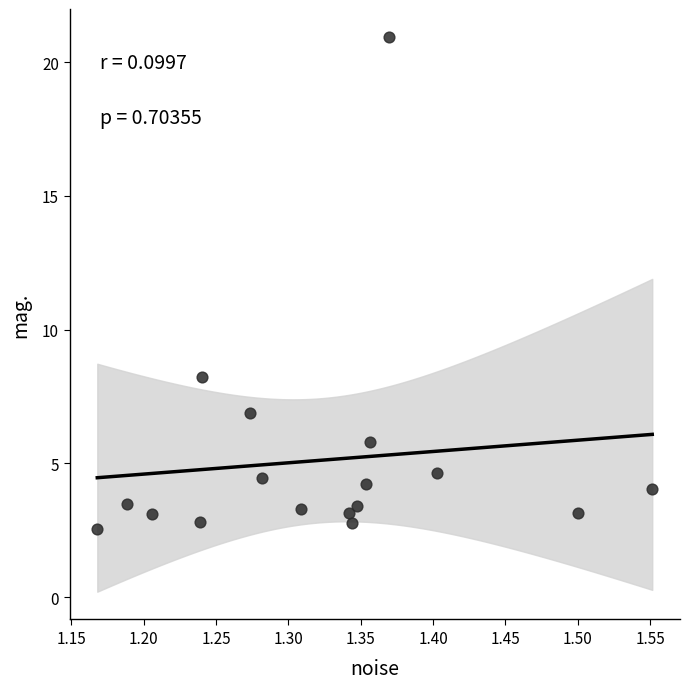

What is the range of Y values (max minus min)?

18.4